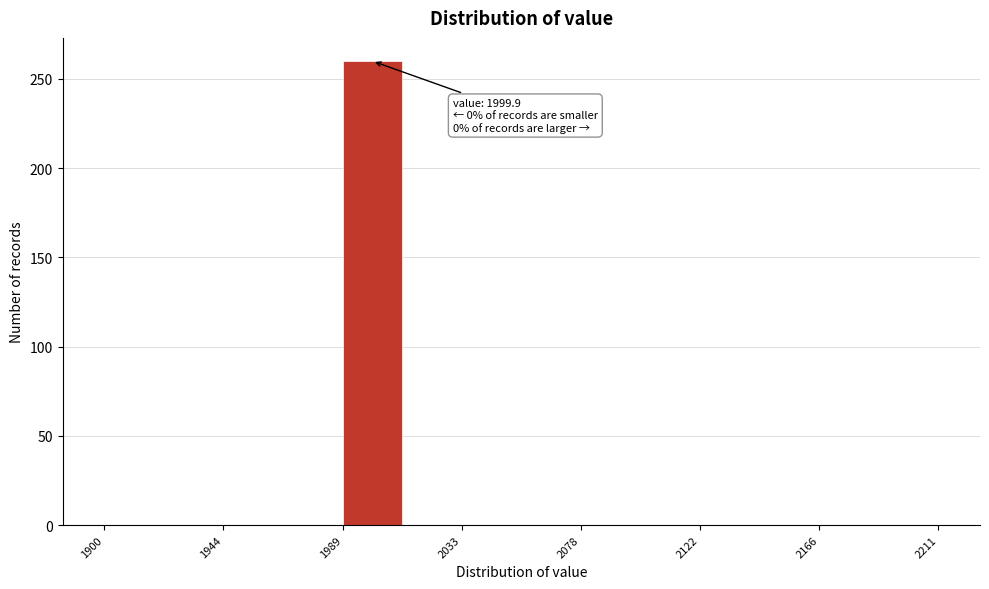

Over which range of the x-axis is the bar tallest?

1990 to 2010